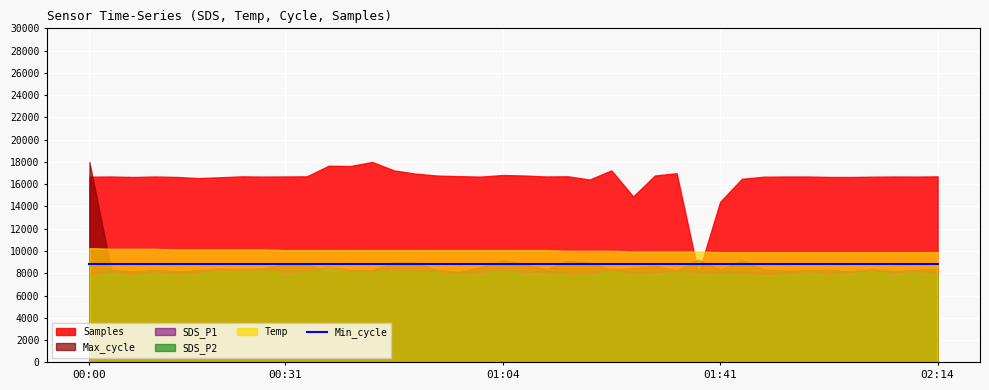

Which series changed the most between 00:12 and 01:56?

Samples